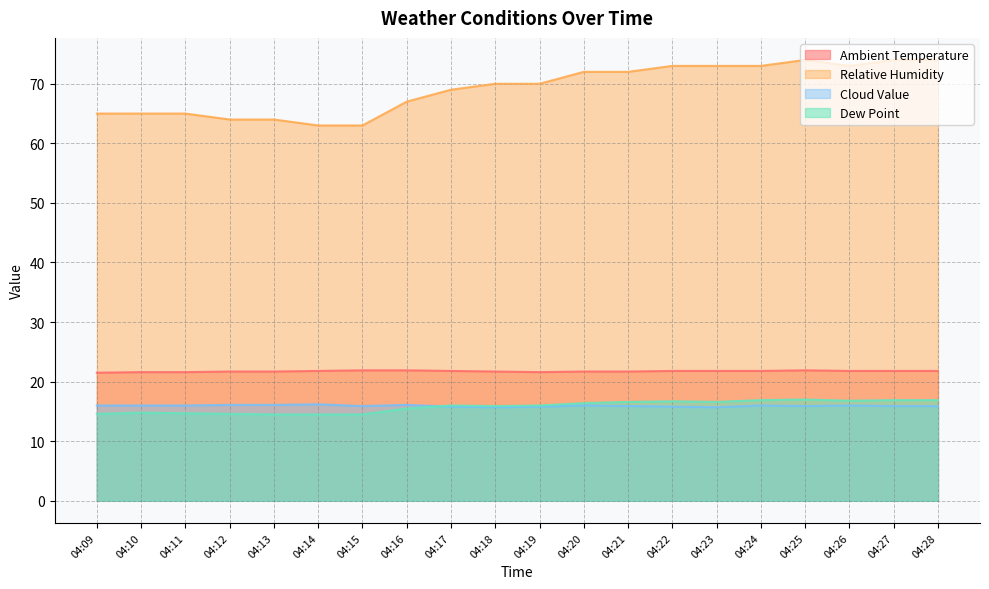

What is the sum of all Relative Humidity values?

1383.0